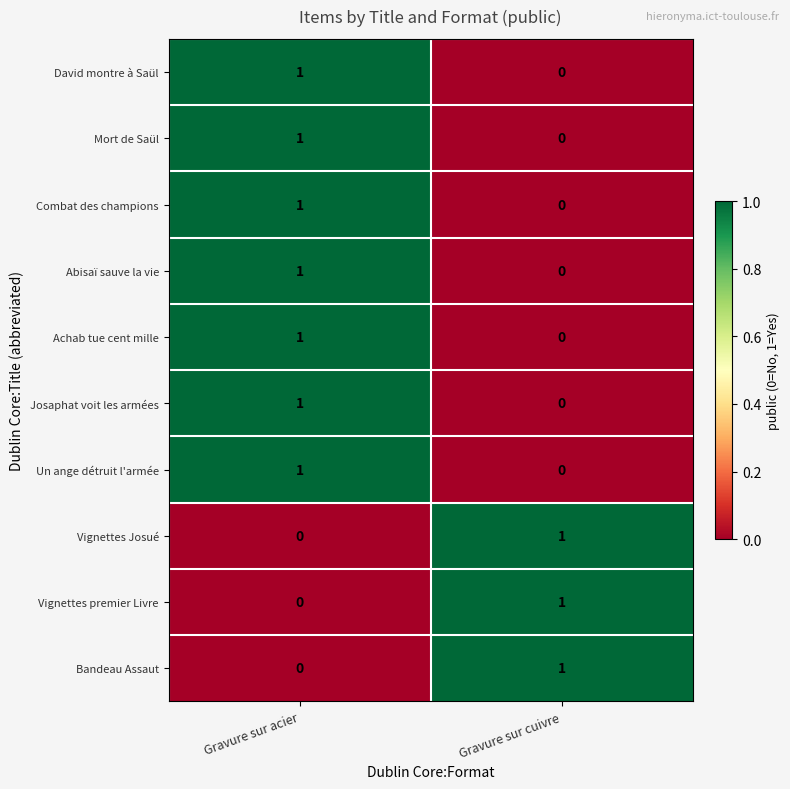

List the labels in order of Vignettes premier Livre value, smallest first.

Gravure sur acier, Gravure sur cuivre